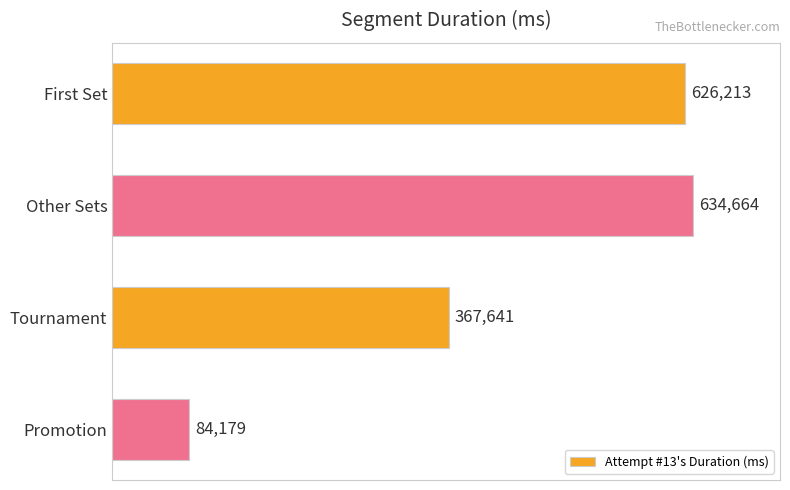

The chart shows a value of 84179 at Promotion. True or false?

True